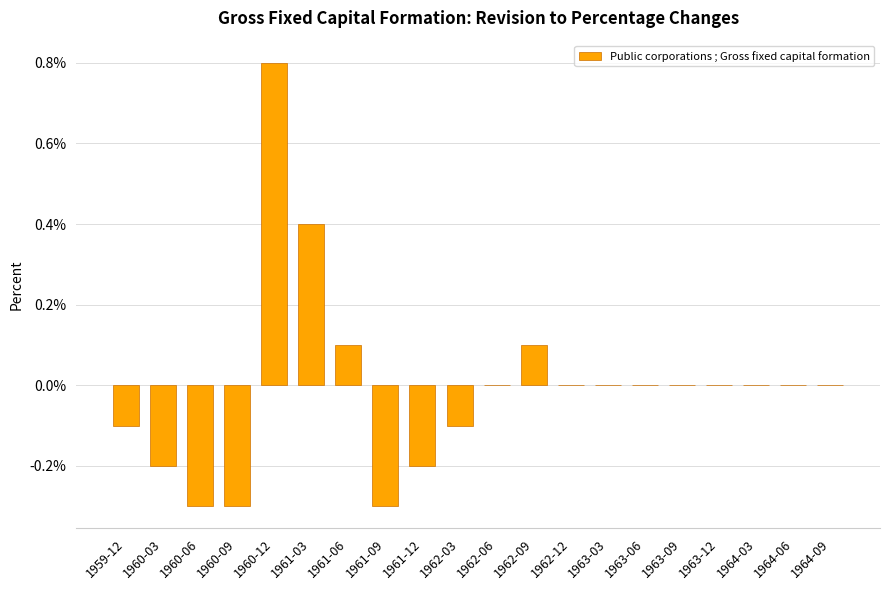

True or false: the data shows -0.3 at 1964-06.

False